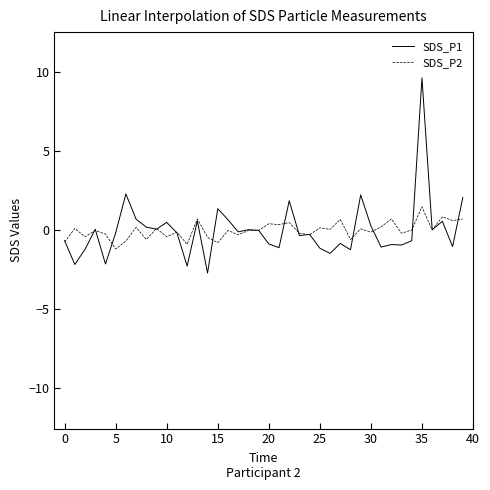

After their last crossing, which series has the higher values: SDS_P1 or SDS_P2?

SDS_P1